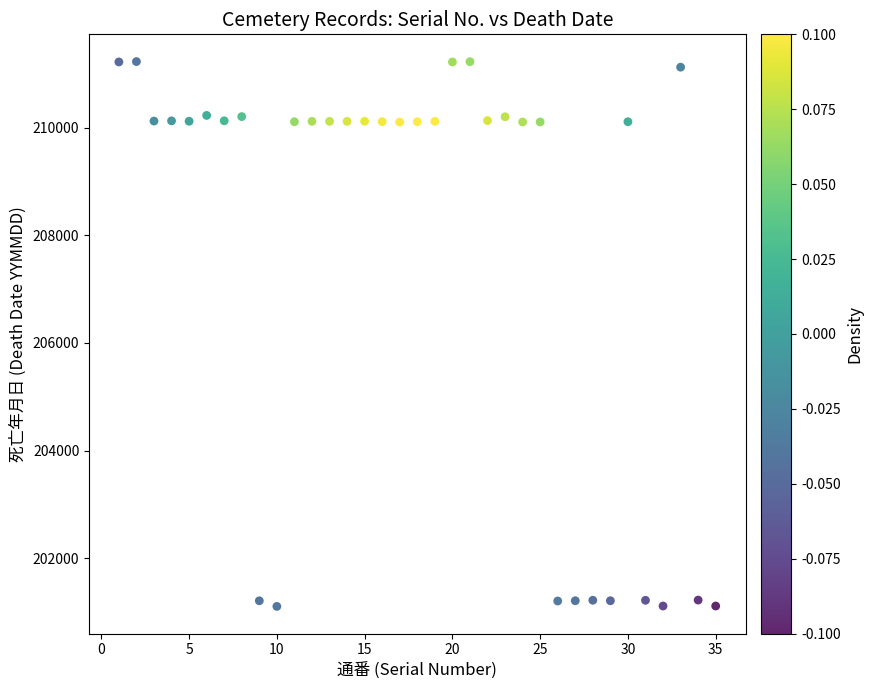

What is the range of X values (max minus min)?

34